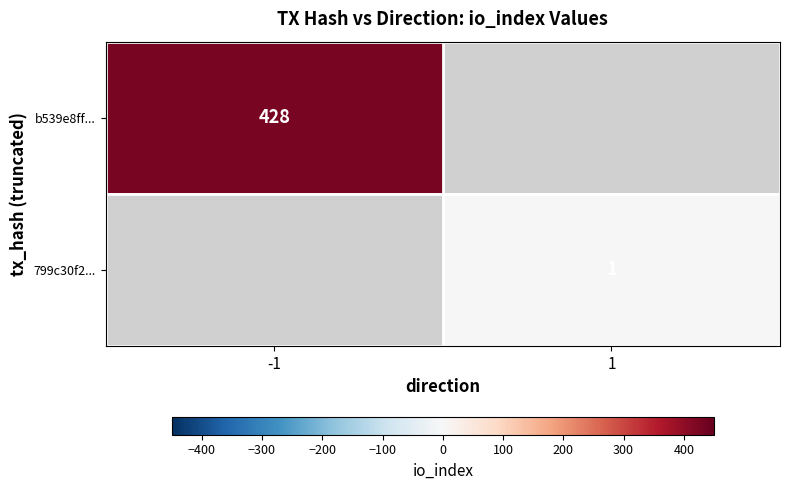

Is it true that b539e8ff... equals 428 at -1?

True